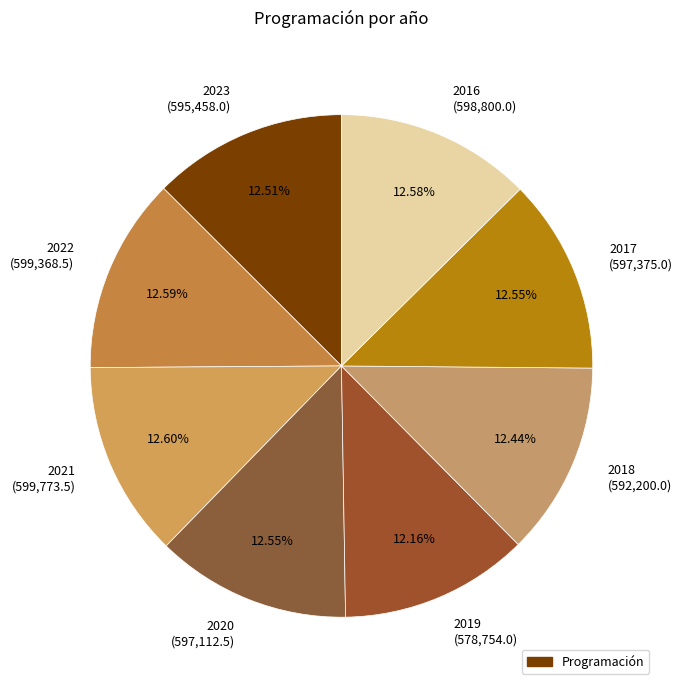

True or false: 2021 accounts for 13% of the total.

True